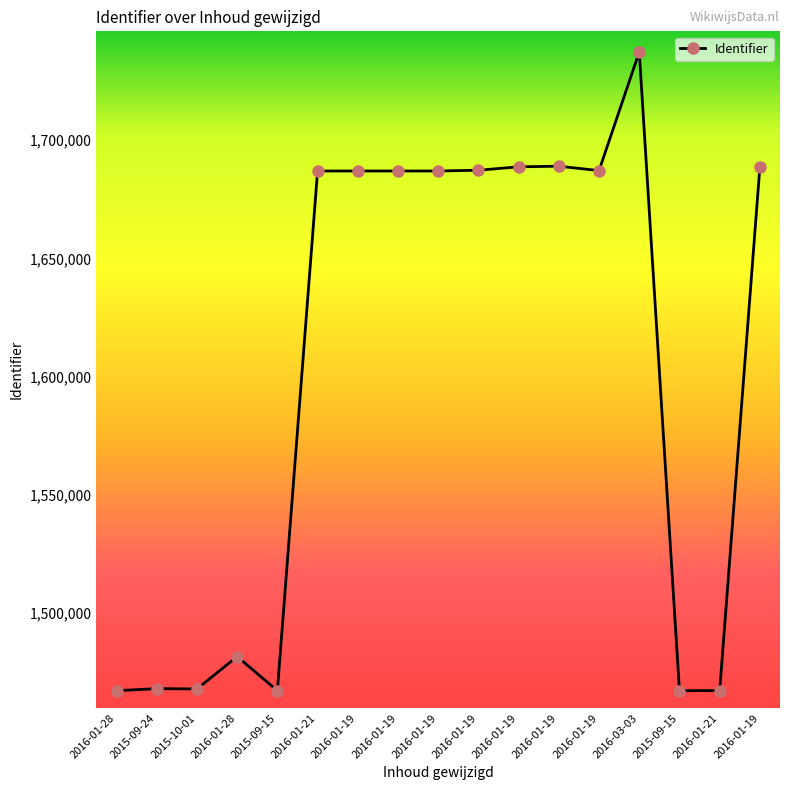

What is the change in value from 2016-01-21 to 2016-01-19?

+7